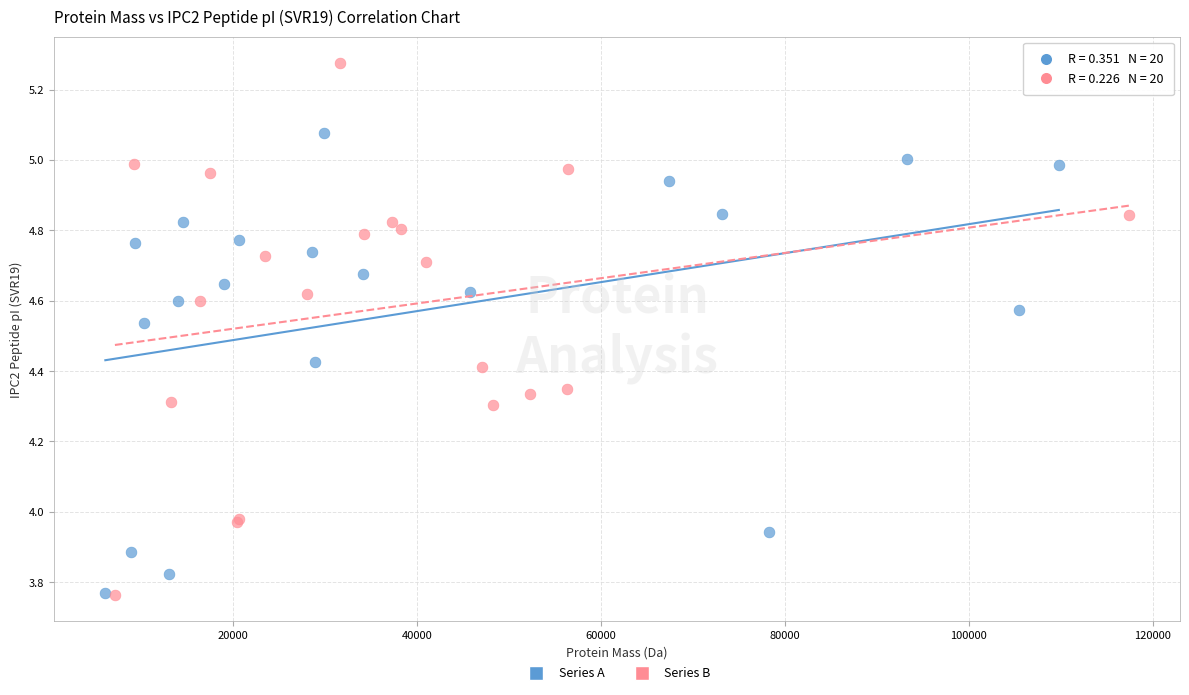

Which series has the largest Y range (max minus min)?

Series B